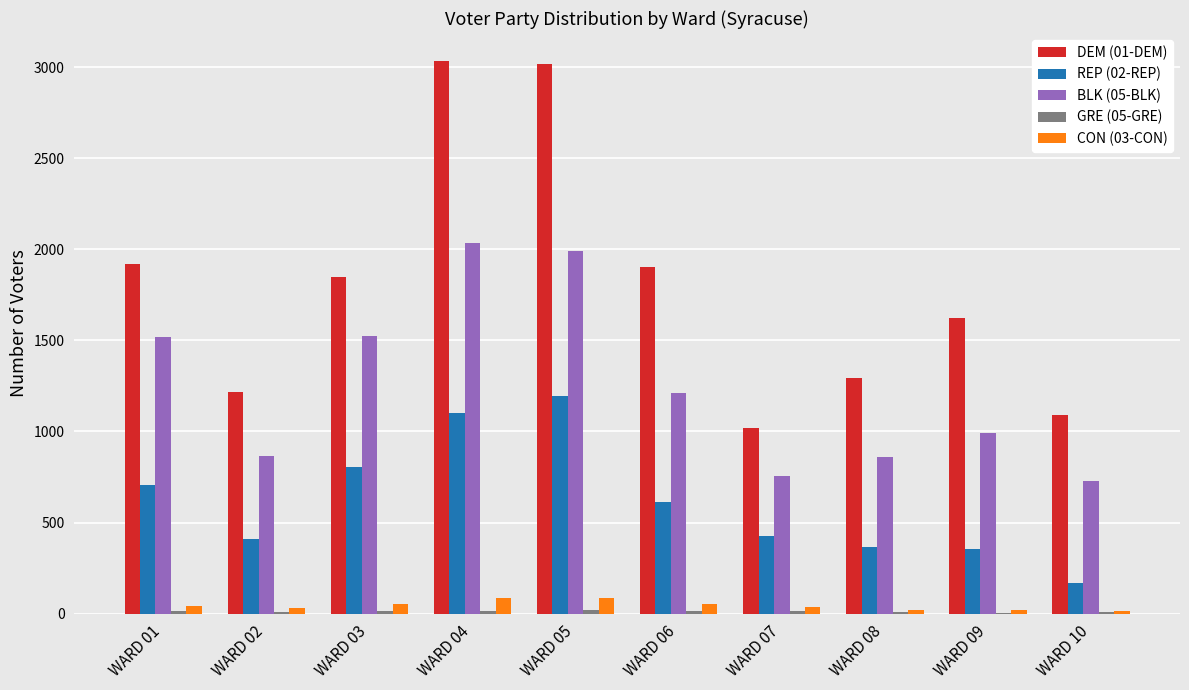

What is the maximum value for CON (03-CON)?

87